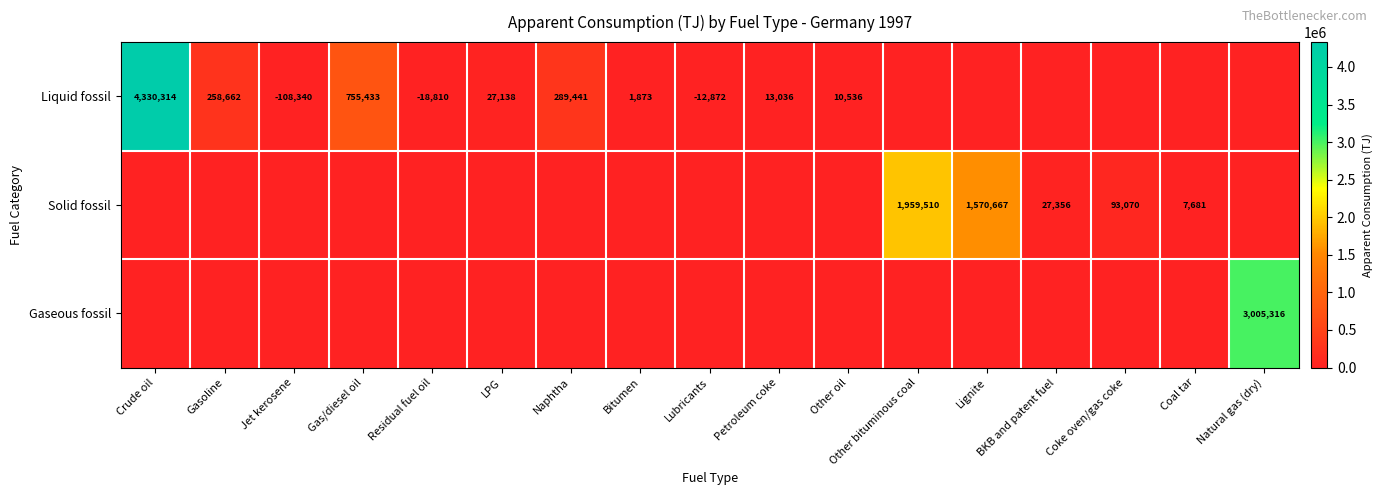

What is the difference between the Liquid fossil values at Other oil and Bitumen?

8663